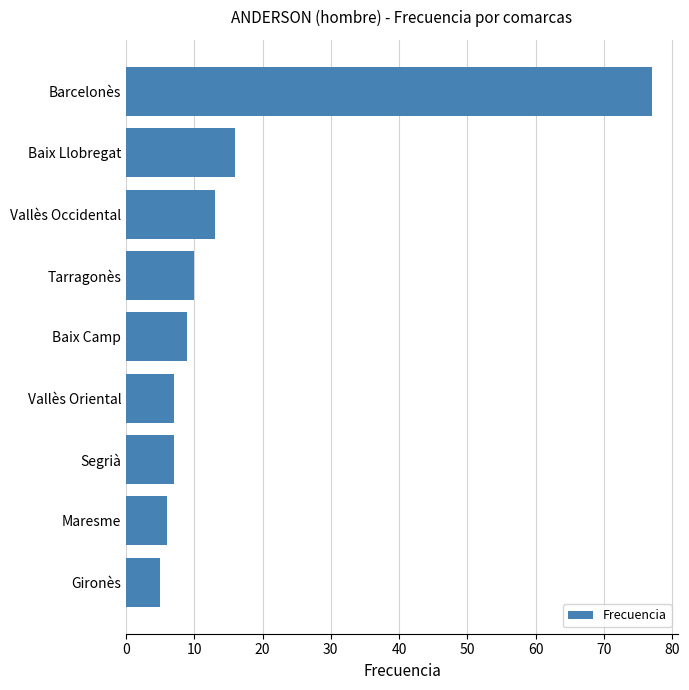

Reading bottom to top, list all the values displayed in this chart.

5	6	7	7	9	10	13	16	77